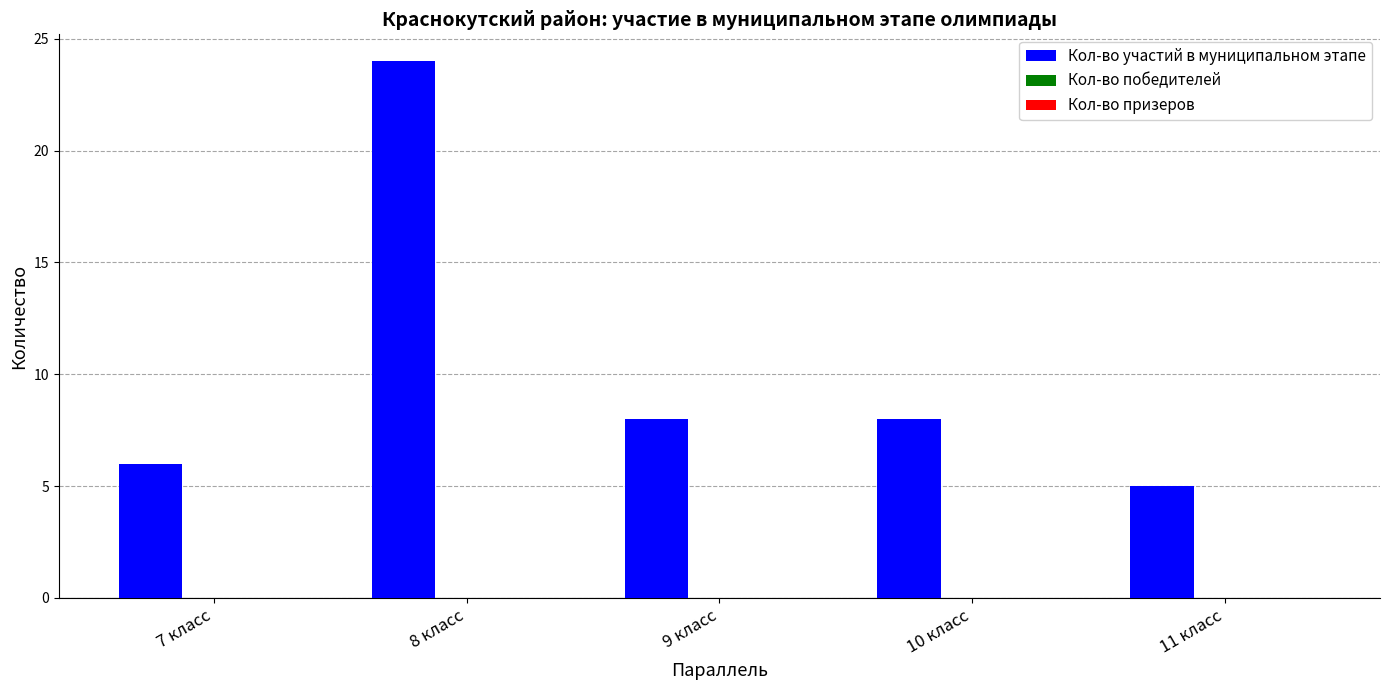

Is it true that the value at 11 класс is 9?

False